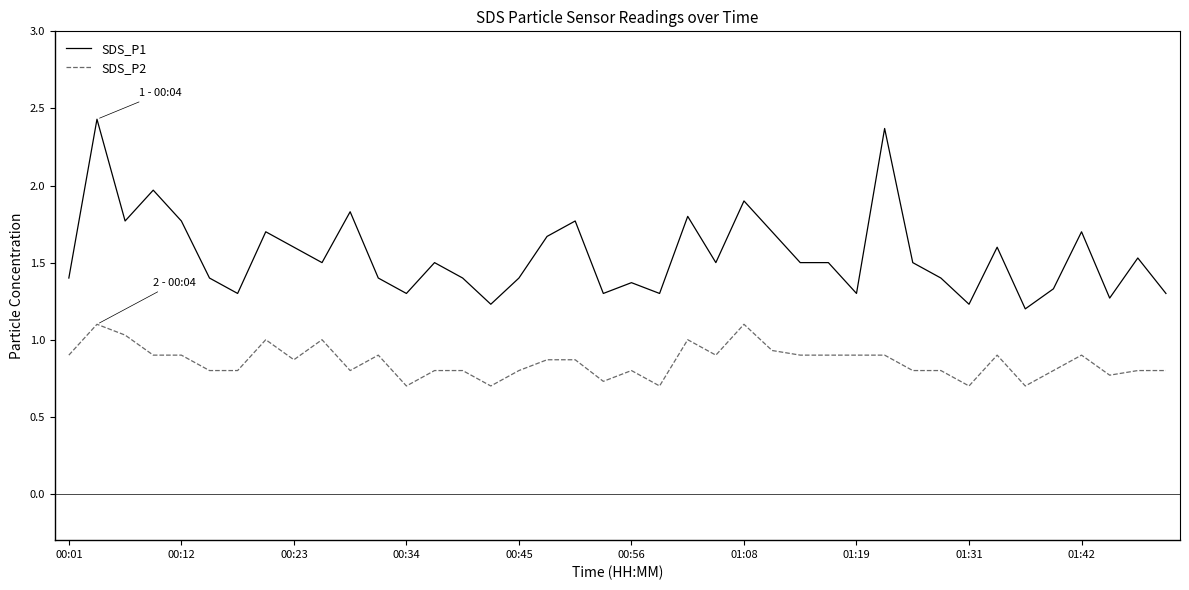

What is the lowest value of the SDS_P1 series?

1.2